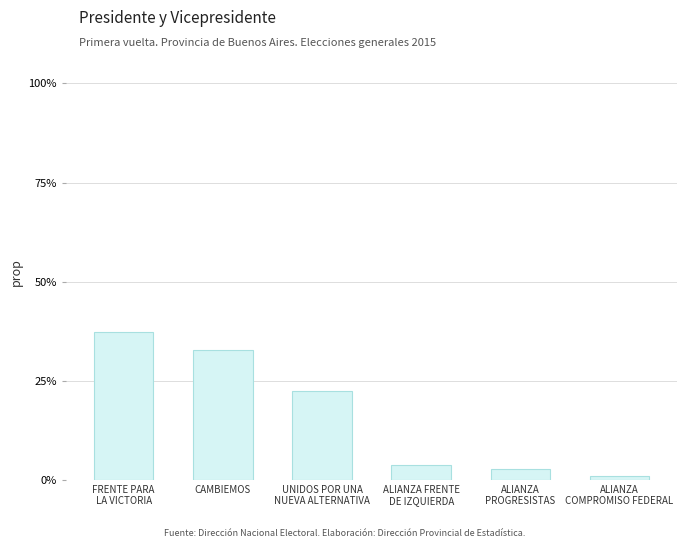

List the labels in order of value, largest first.

FRENTE PARA
LA VICTORIA, CAMBIEMOS, UNIDOS POR UNA
NUEVA ALTERNATIVA, ALIANZA FRENTE
DE IZQUIERDA, ALIANZA
PROGRESISTAS, ALIANZA
COMPROMISO FEDERAL